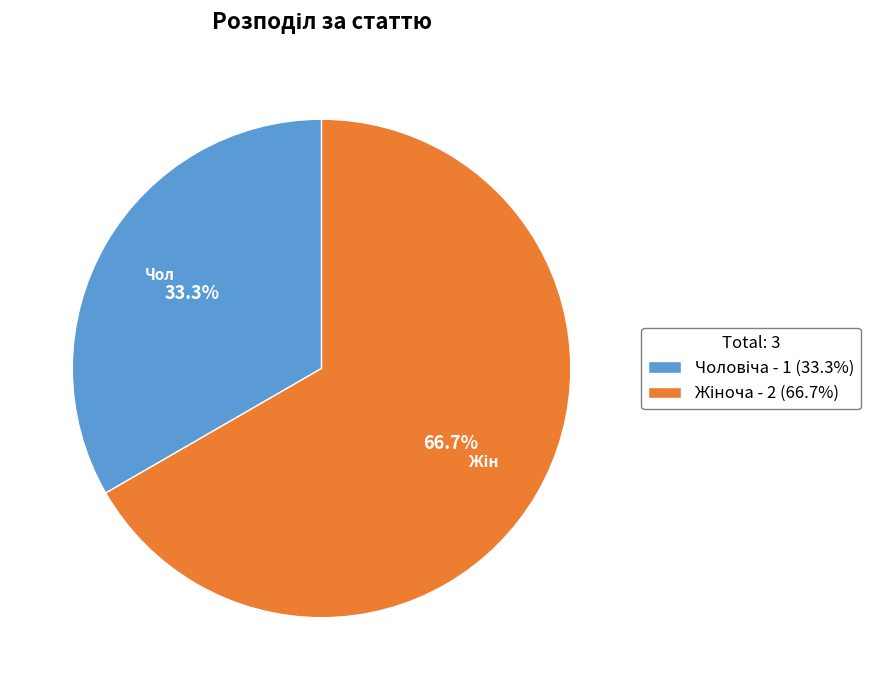

Is there a majority slice in this chart?

Yes